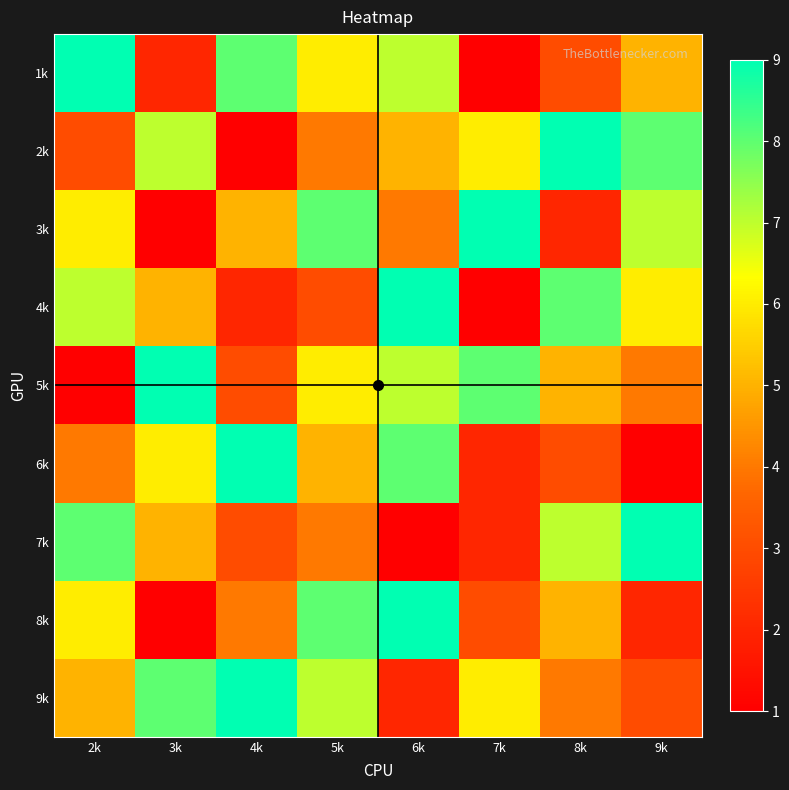

Reading left to right, extract all data points from this chart.

1k: 2k=9	3k=2	4k=8	5k=6	6k=7	7k=1	8k=3	9k=5
2k: 2k=3	3k=7	4k=1	5k=4	6k=5	7k=6	8k=9	9k=8
3k: 2k=6	3k=1	4k=5	5k=8	6k=4	7k=9	8k=2	9k=7
4k: 2k=7	3k=5	4k=2	5k=3	6k=9	7k=1	8k=8	9k=6
5k: 2k=1	3k=9	4k=3	5k=6	6k=7	7k=8	8k=5	9k=4
6k: 2k=4	3k=6	4k=9	5k=5	6k=8	7k=2	8k=3	9k=1
7k: 2k=8	3k=5	4k=3	5k=4	6k=1	7k=2	8k=7	9k=9
8k: 2k=6	3k=1	4k=4	5k=8	6k=9	7k=3	8k=5	9k=2
9k: 2k=5	3k=8	4k=9	5k=7	6k=2	7k=6	8k=4	9k=3